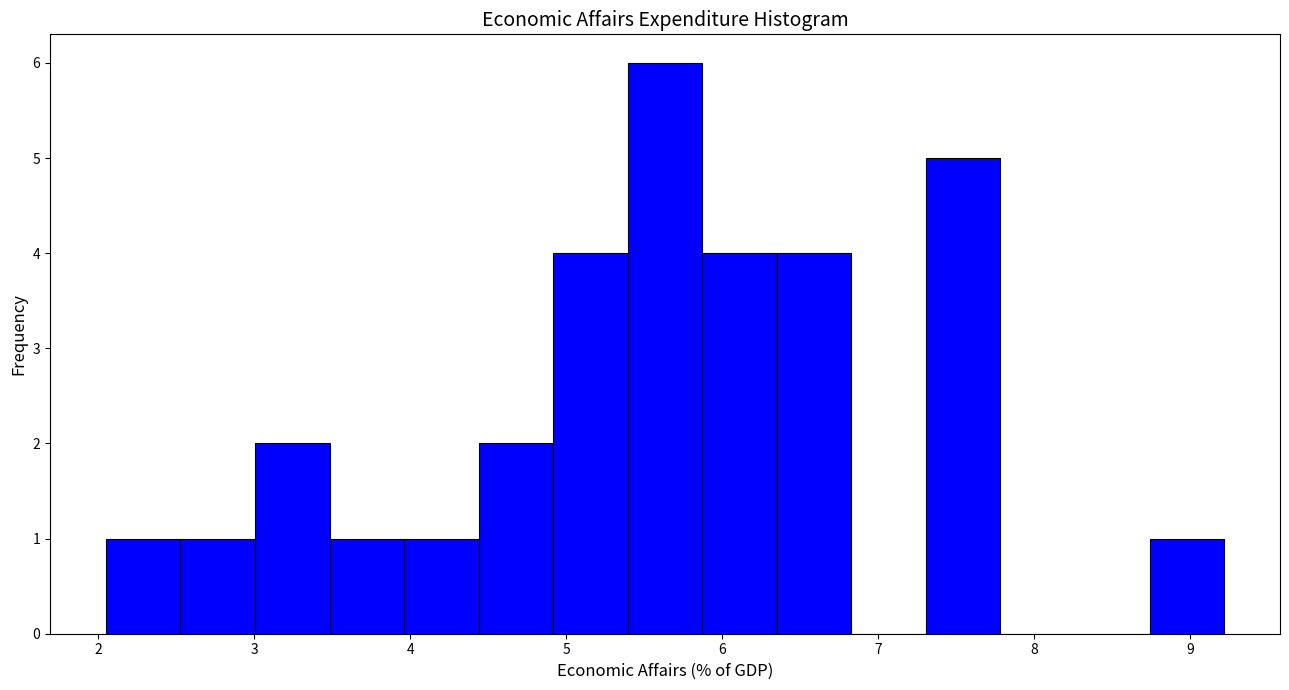

Reading left to right, list every bar in this chart as the range it spans on the x-axis followed by its height. Neither the bar edges nor the heights are printed on the chart, so give them approximately, as read against the axes.

2.0 to 2.5: 1
2.5 to 3.0: 1
3.0 to 3.5: 2
3.5 to 4.0: 1
4.0 to 4.4: 1
4.4 to 4.9: 2
4.9 to 5.4: 4
5.4 to 5.9: 6
5.9 to 6.4: 4
6.4 to 6.8: 4
6.8 to 7.3: 0
7.3 to 7.8: 5
7.8 to 8.3: 0
8.3 to 8.7: 0
8.7 to 9.2: 1